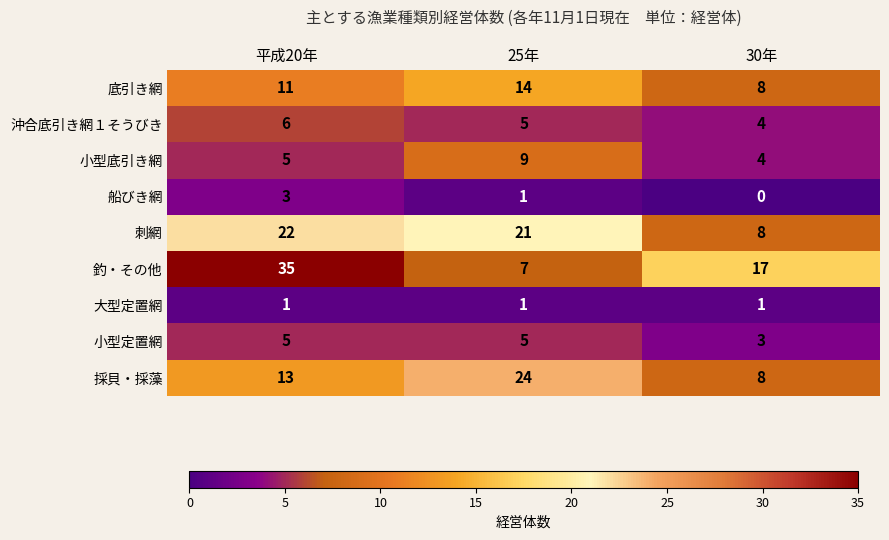

How many distinct data groups are displayed?

9